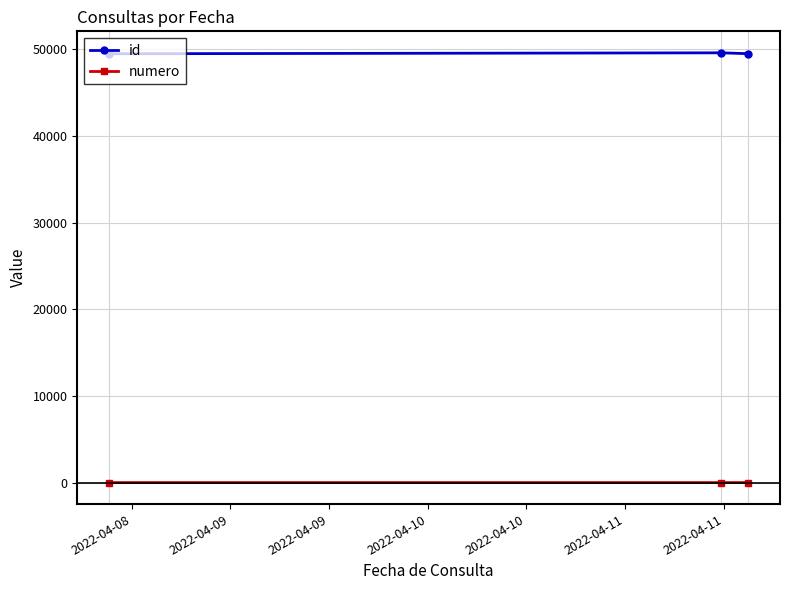

Which series has the largest total across all categories?

id